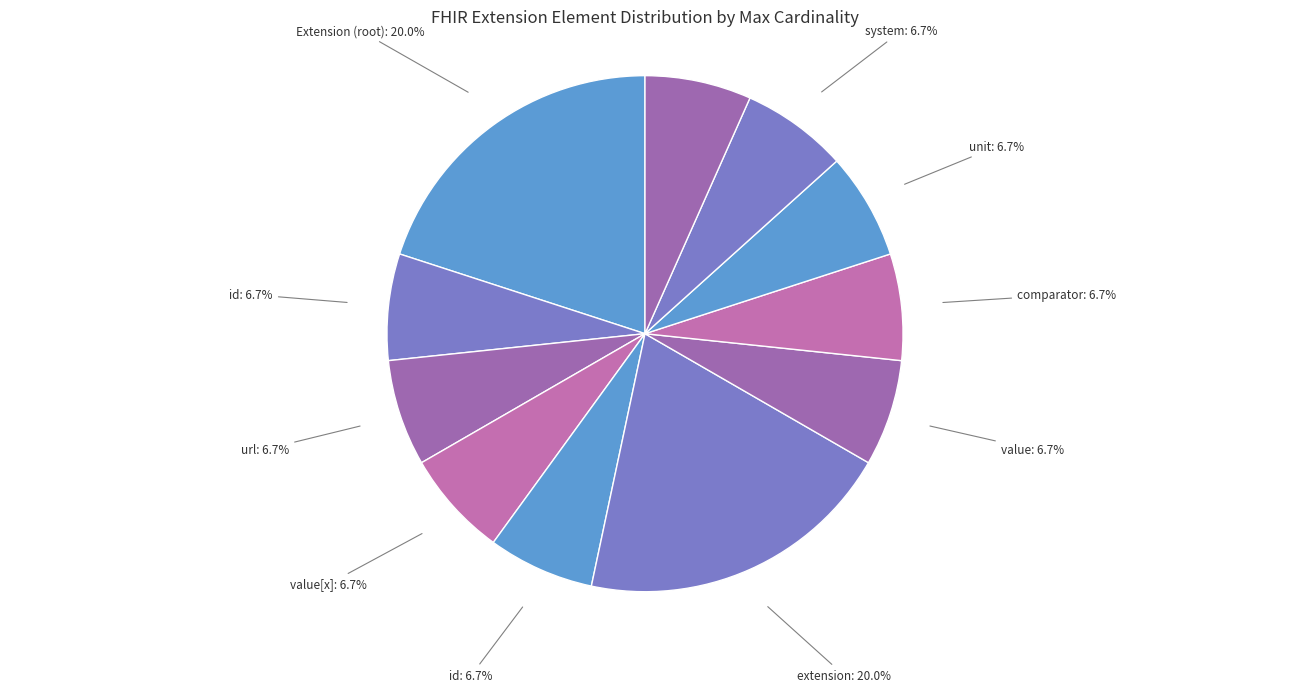

Count the number of slices in the pie.

11